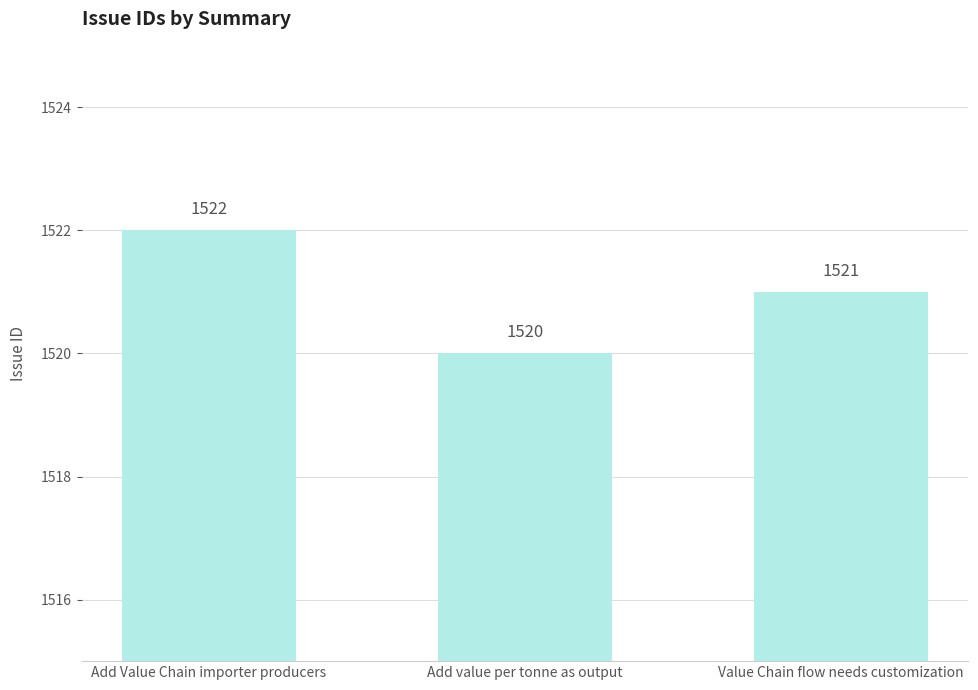

How many bars are there in total?

3